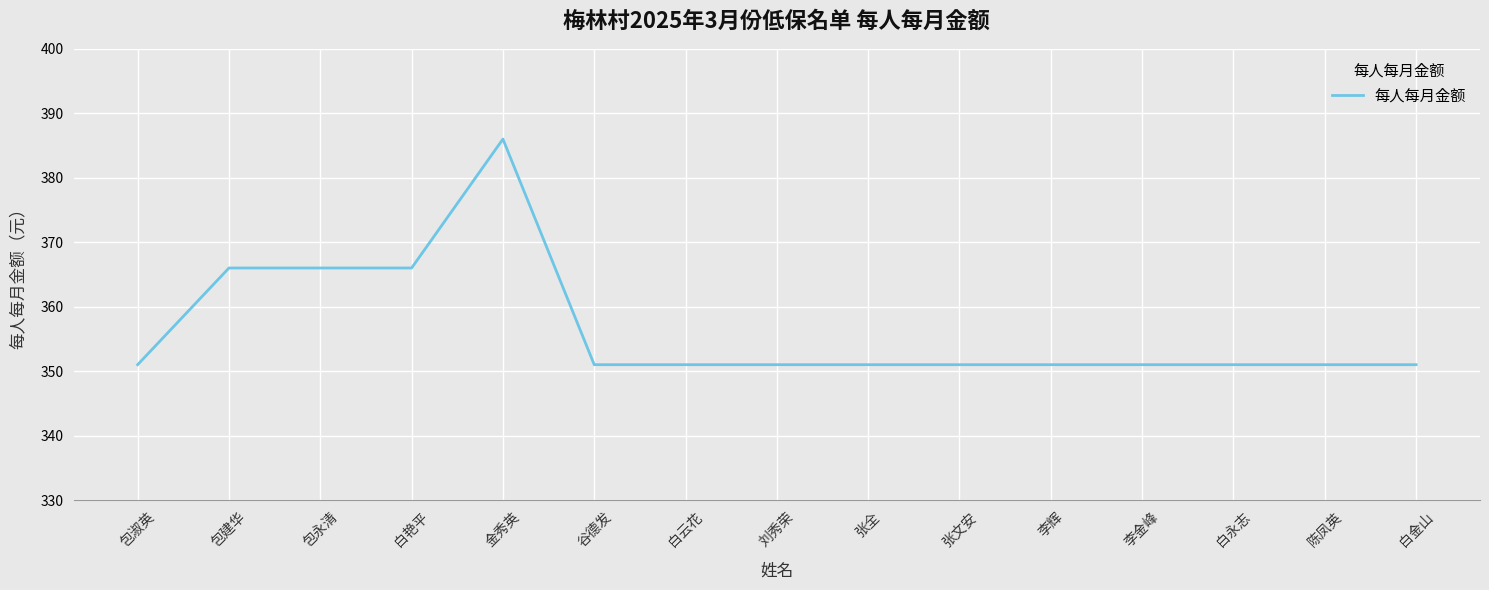

Is it true that the value at 张文安 is 351?

True